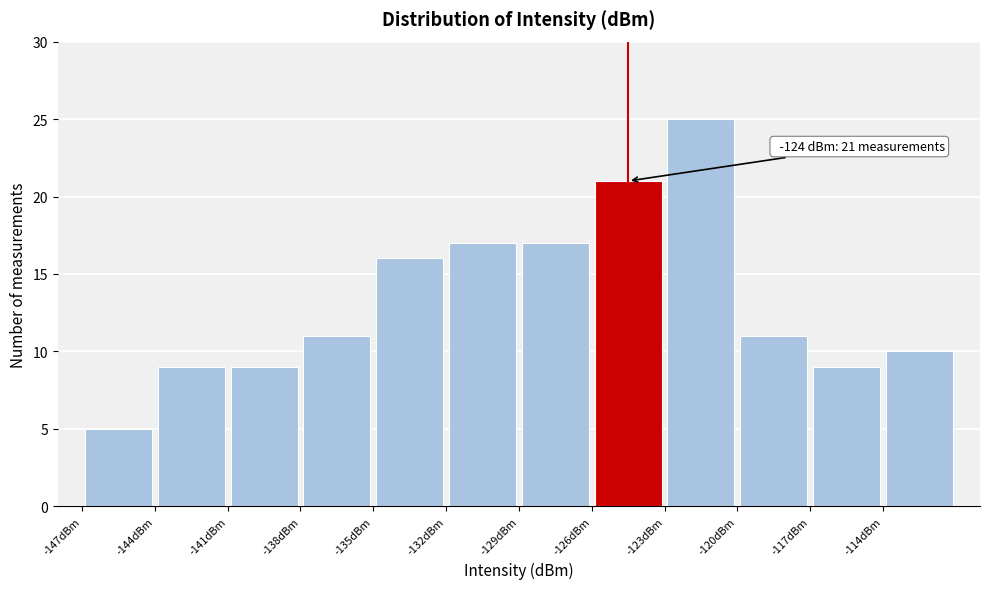

Over which range of the x-axis is the bar tallest?

-123 to -120